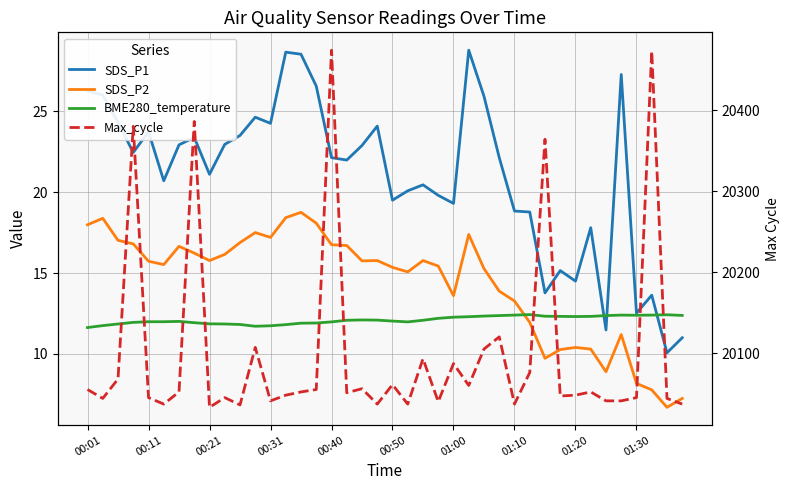

The value of SDS_P2 at 00:31 is 27.6. True or false?

False